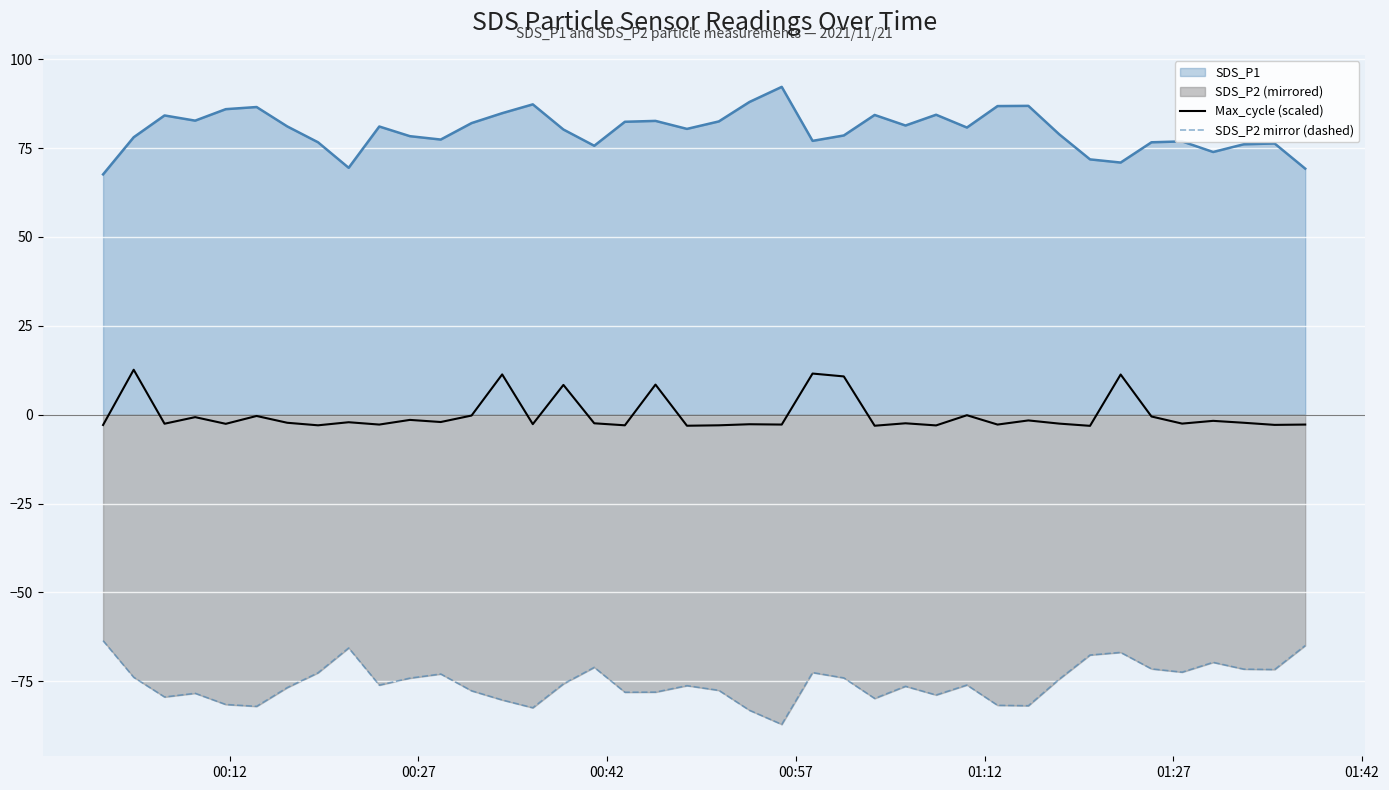

Rank the series by their average value, from highest to lowest.

SDS_P1, Max_cycle (scaled), SDS_P2 mirror (dashed)